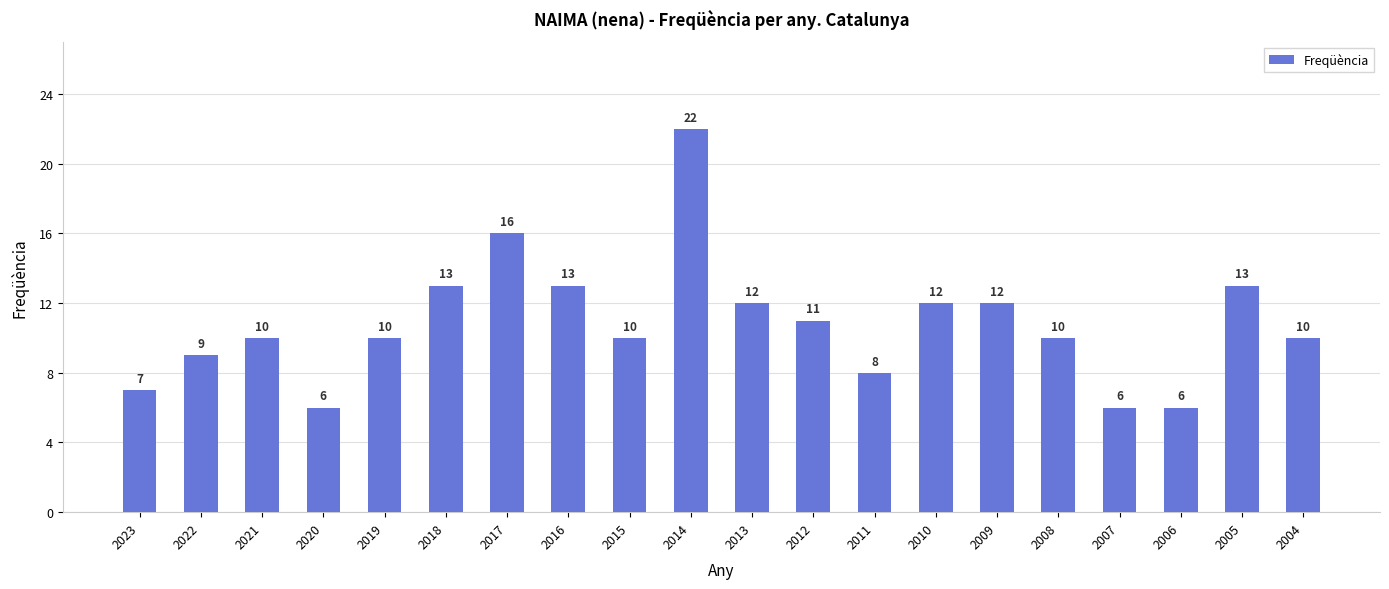

Is it true that the value at 2020 is 1?

False